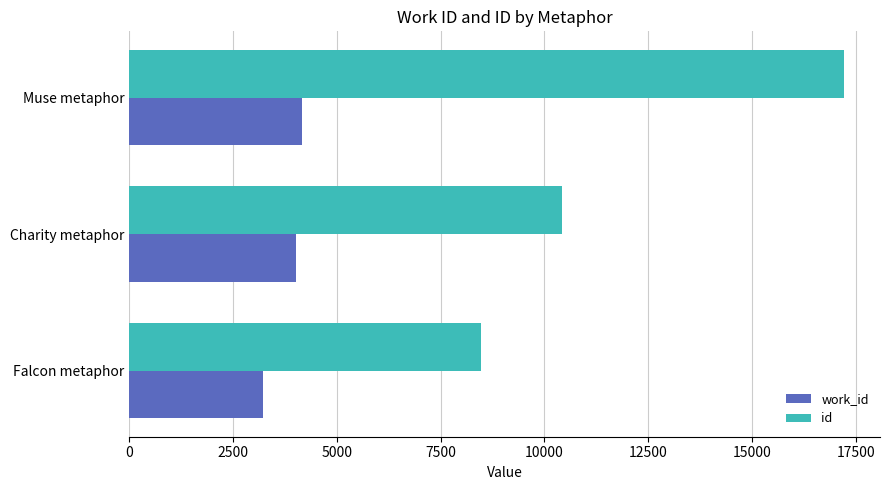

Which series has the largest range (max minus min)?

id